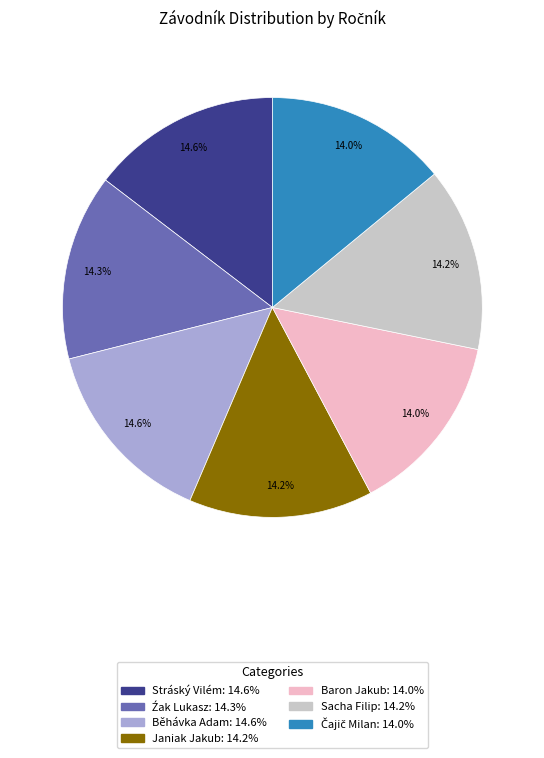

Is the sum of Stráský Vilém and Baron Jakub greater than half?

No